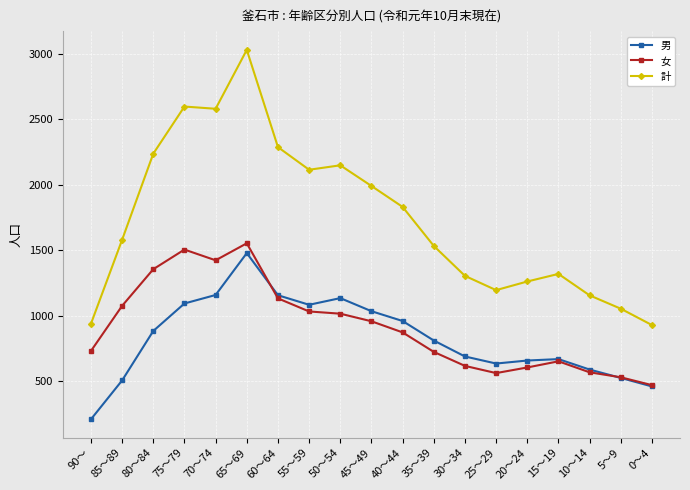

What is the label of the 15th point from the right?

70～74